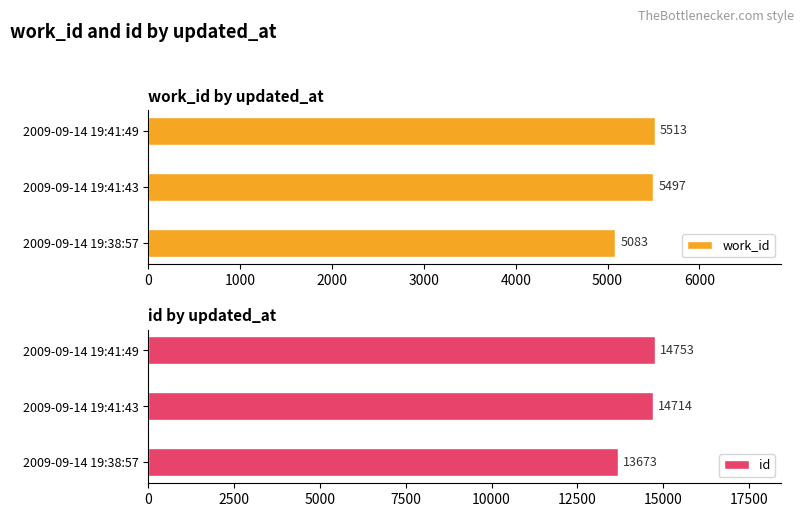

The value of id at 2009-09-14 19:41:43 is 5096. True or false?

False